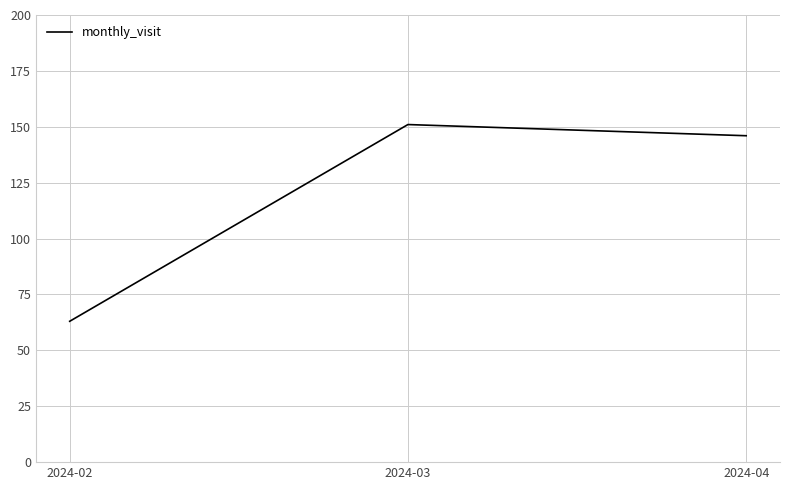

At which label is the value closest to 107?

2024-04